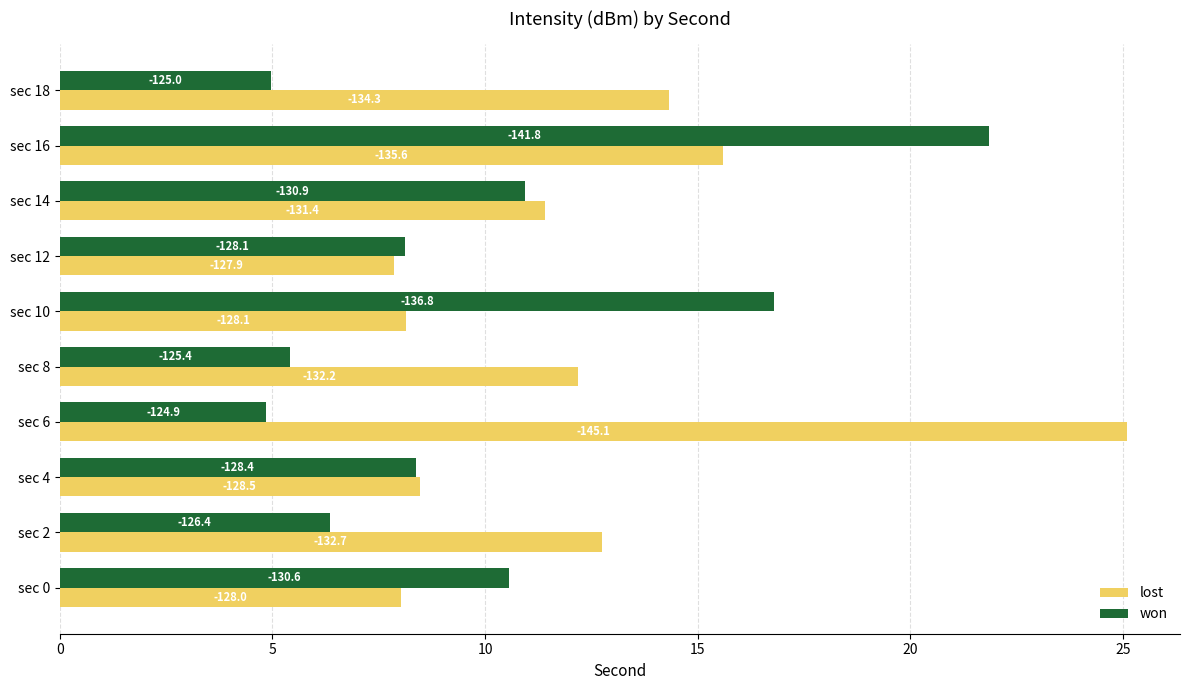

What position from the right is 0?

10